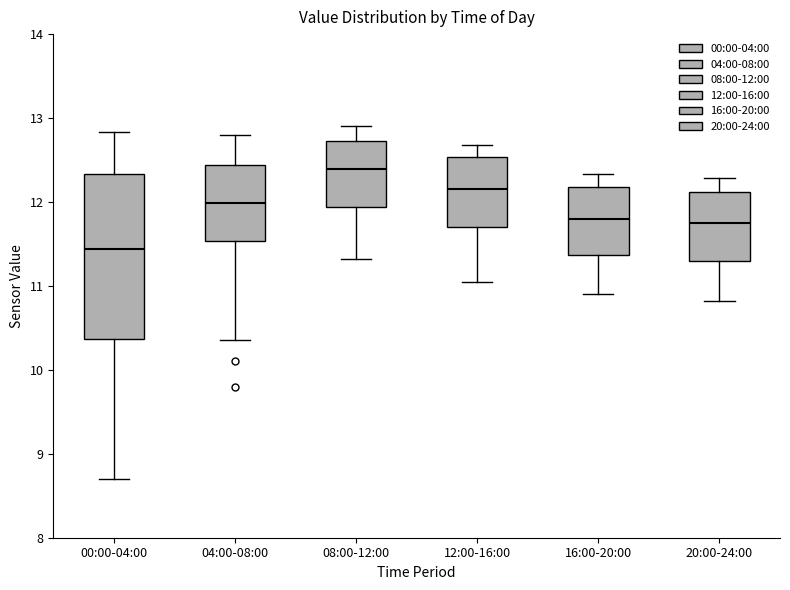

Reading left to right, read every box against the y-axis: the position of its median line, the range the box covers, and the ends of its whiskers. The values are not printed on the chart, so give them approximately, as read against the axis.

00:00-04:00: median 11.4, box 10.4 to 12.3, whiskers 8.7 to 12.8
04:00-08:00: median 12.0, box 11.5 to 12.4, whiskers 10.4 to 12.8
08:00-12:00: median 12.4, box 11.9 to 12.7, whiskers 11.3 to 12.9
12:00-16:00: median 12.2, box 11.7 to 12.5, whiskers 11.1 to 12.7
16:00-20:00: median 11.8, box 11.4 to 12.2, whiskers 10.9 to 12.3
20:00-24:00: median 11.7, box 11.3 to 12.1, whiskers 10.8 to 12.3